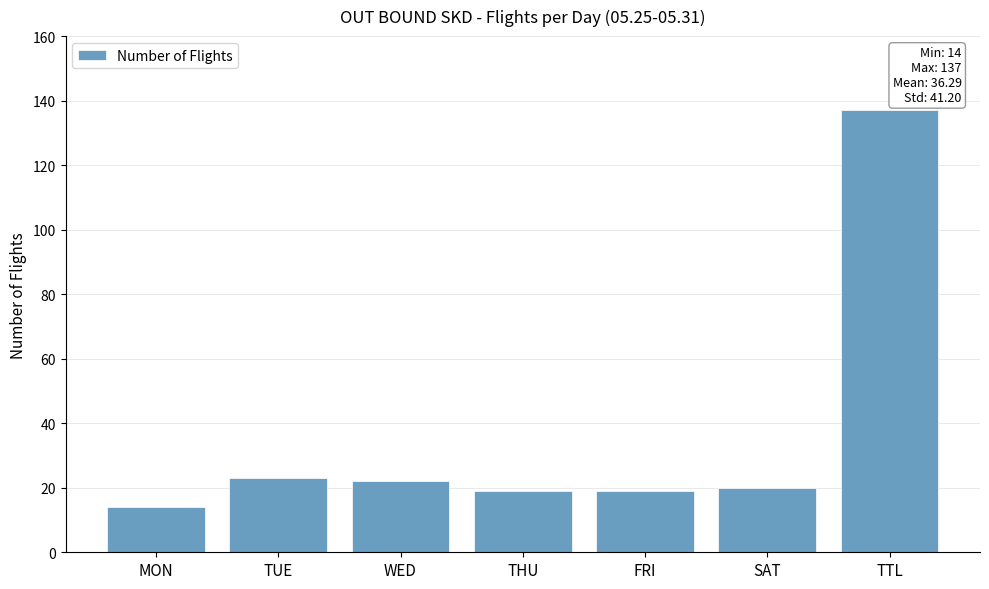

Approximately how many times larger is the value at MON compared to SAT?

0.7